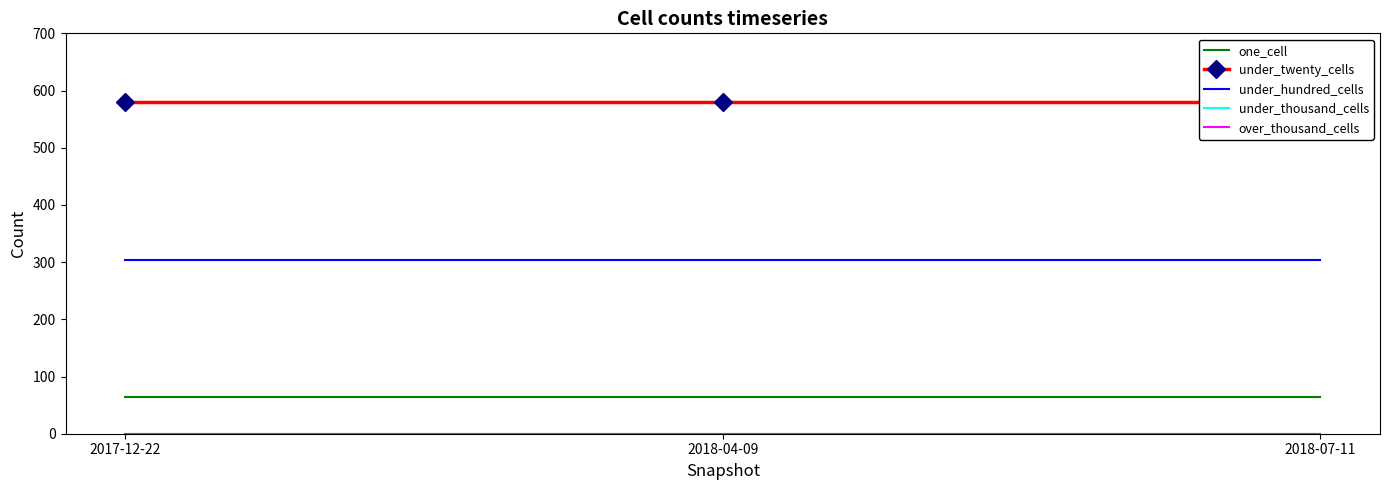

Is this an area chart (filled region under the line)?

No